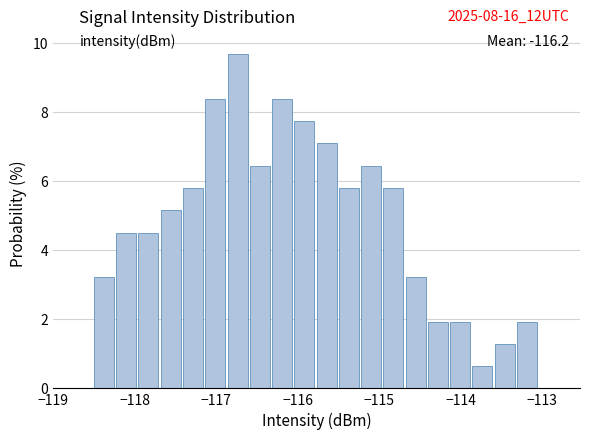

Around what value on the x-axis is the tallest bar? Give the approximate position of its centre, as read against the axis.

-116.7